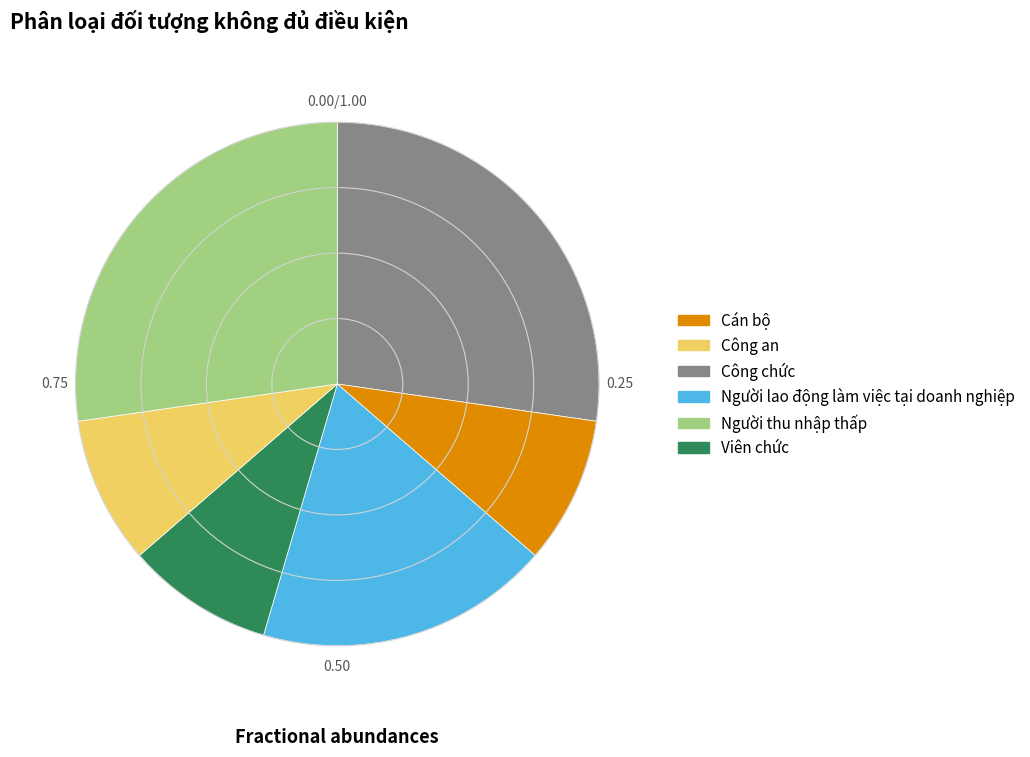

Is there a majority slice in this chart?

No